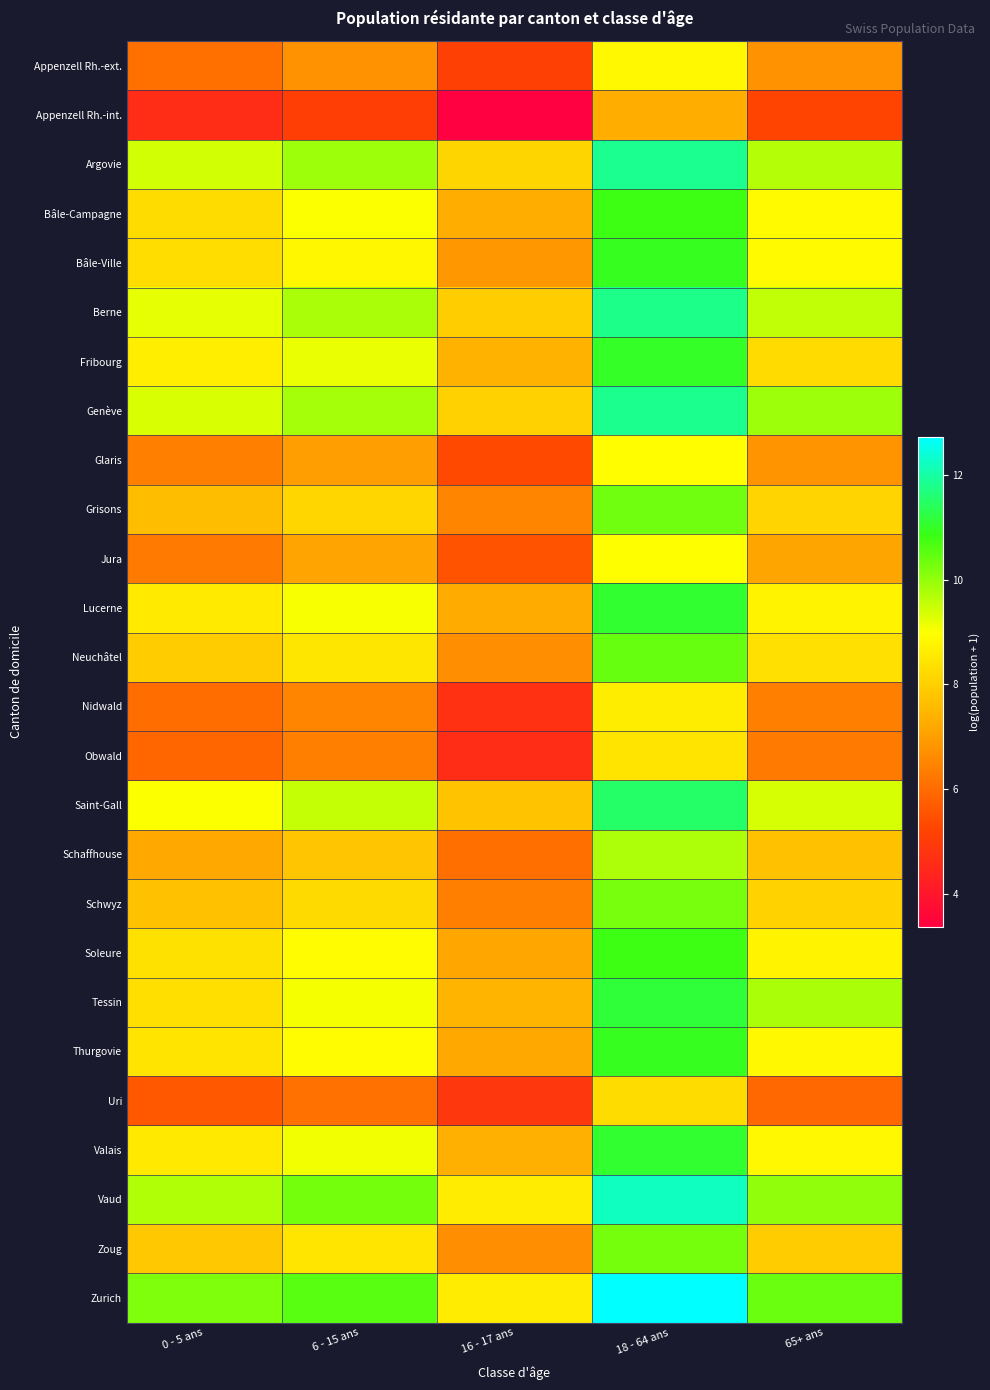

Between 65+ ans and 0 - 5 ans, which is larger?

65+ ans